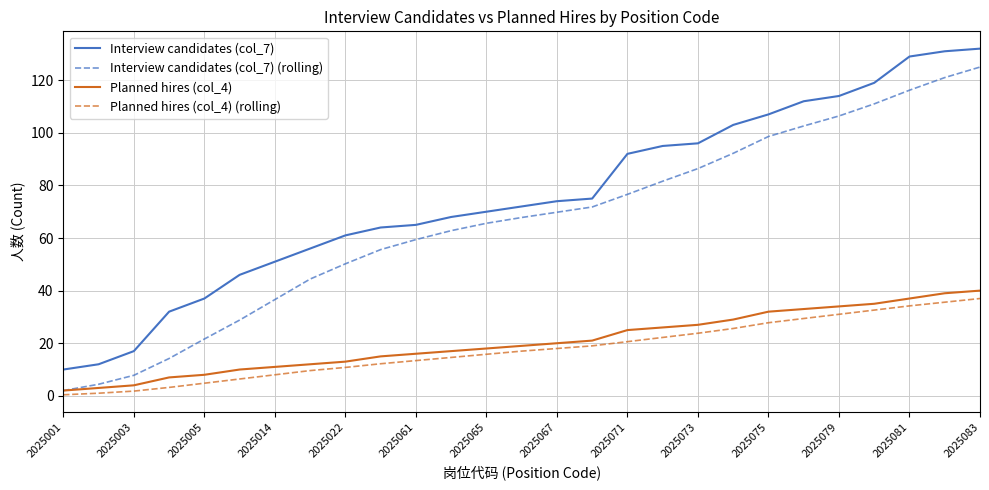

True or false: Interview candidates (col_7) and Planned hires (col_4) (rolling) cross at least once.

False